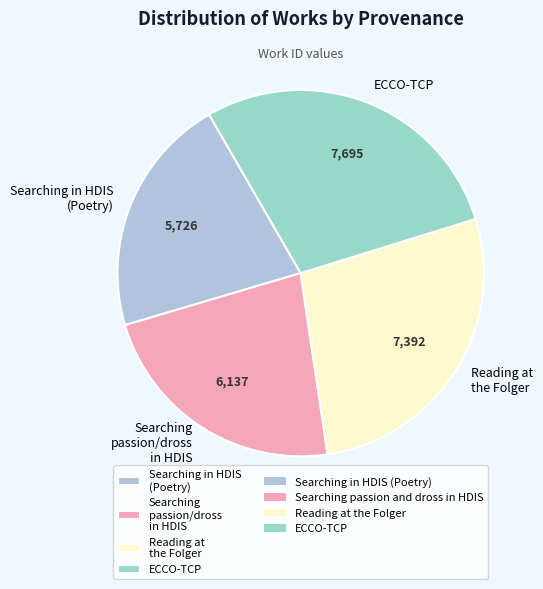

Does any single category account for the majority?

No